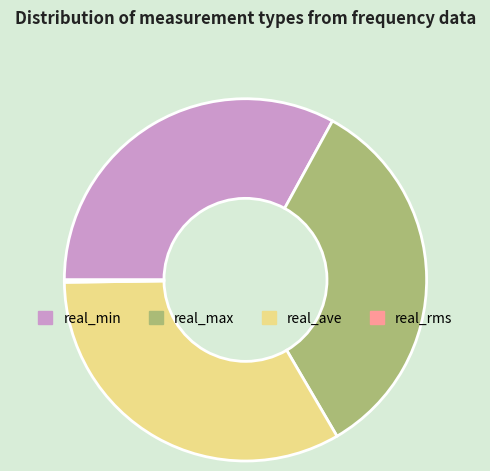

Which has a higher value, real_min or real_max?

real_max